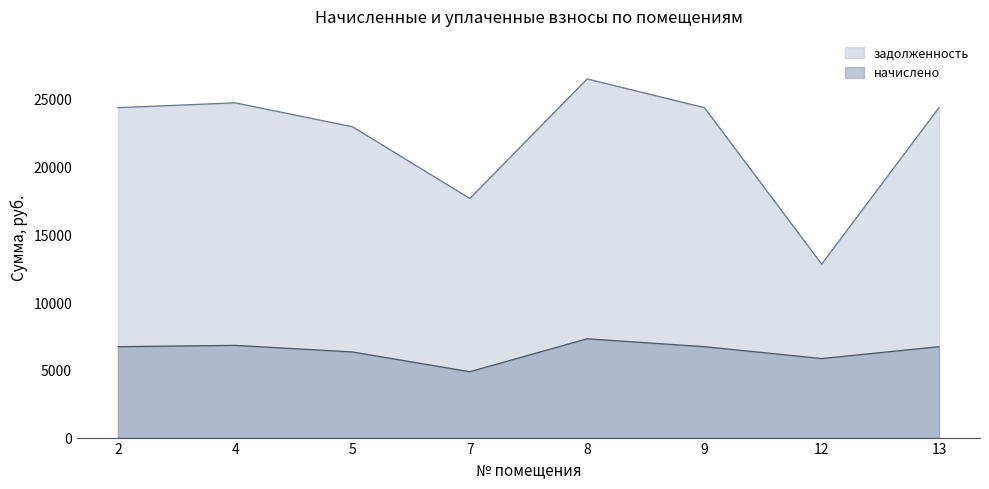

The value of задолженность at 4 is 6038.0. True or false?

False